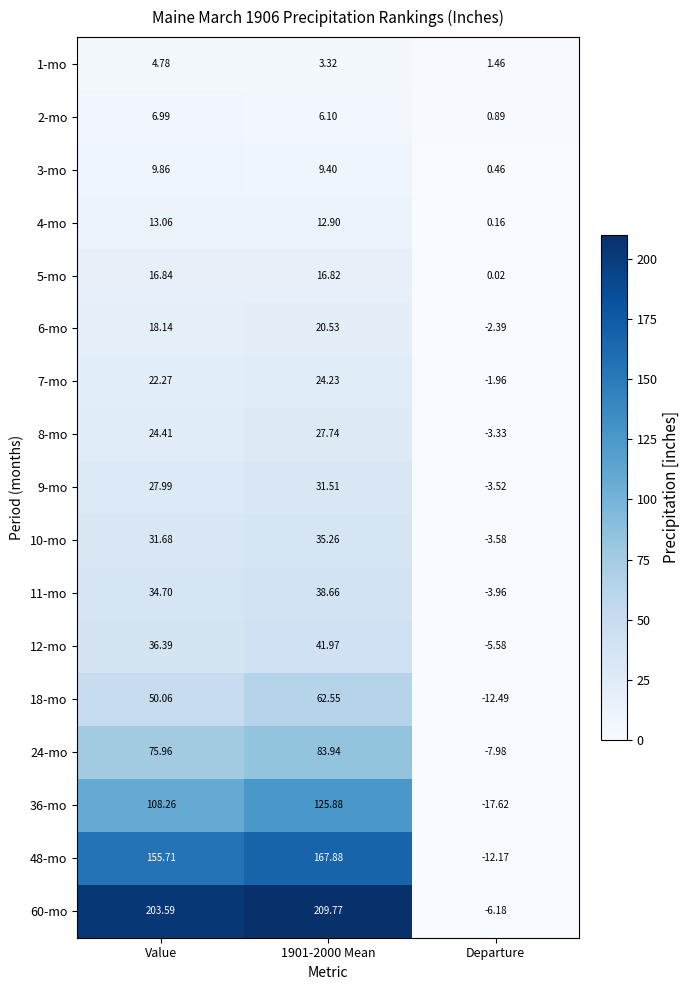

Where does the 12-mo series first go above 36?

Value